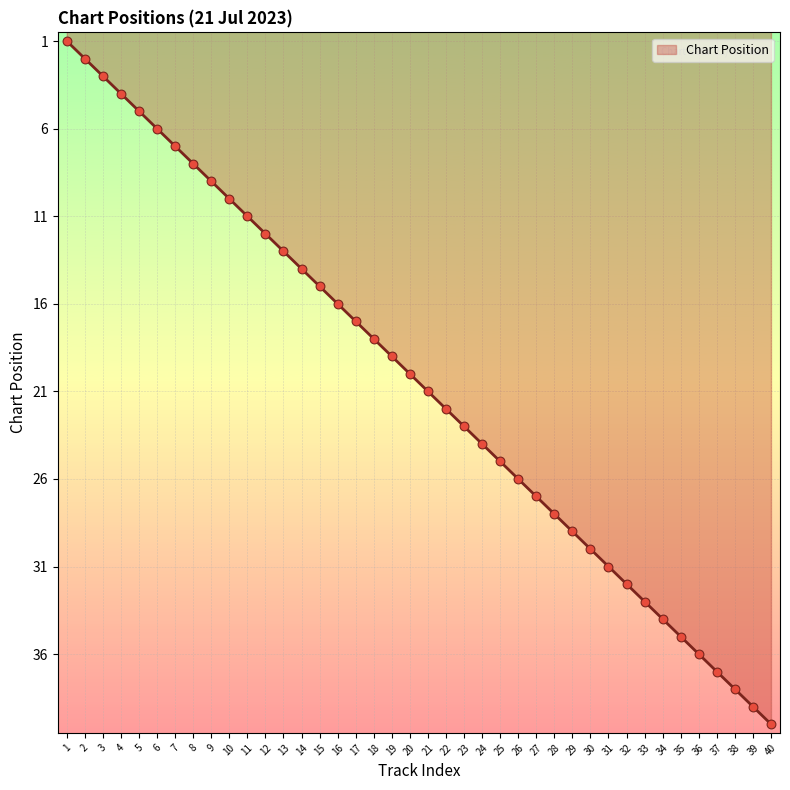

Which has a higher value, 17 or 33?

33